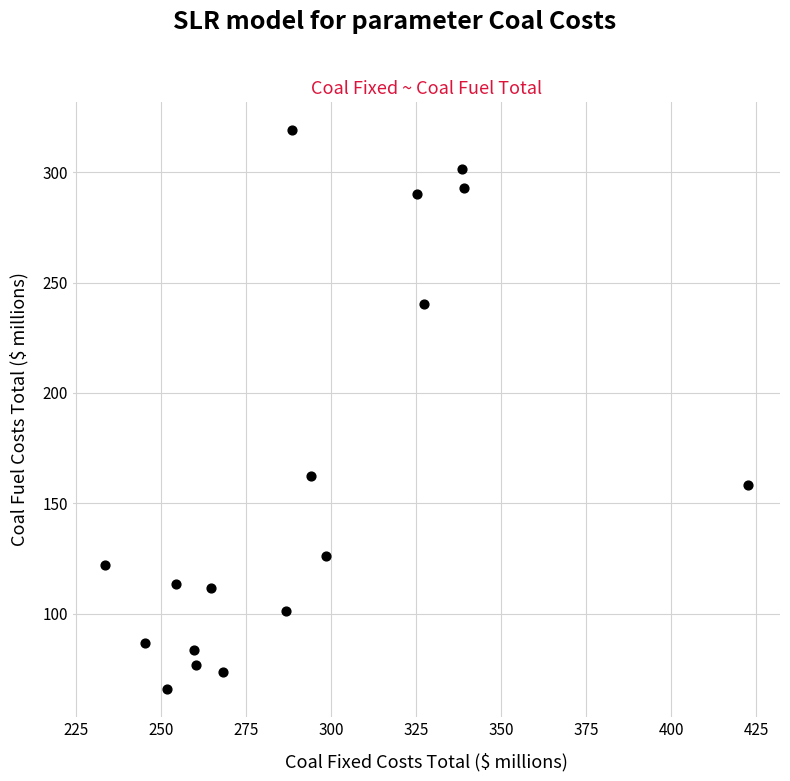

What Y value in the scatter plot is closest to 192?

162.5